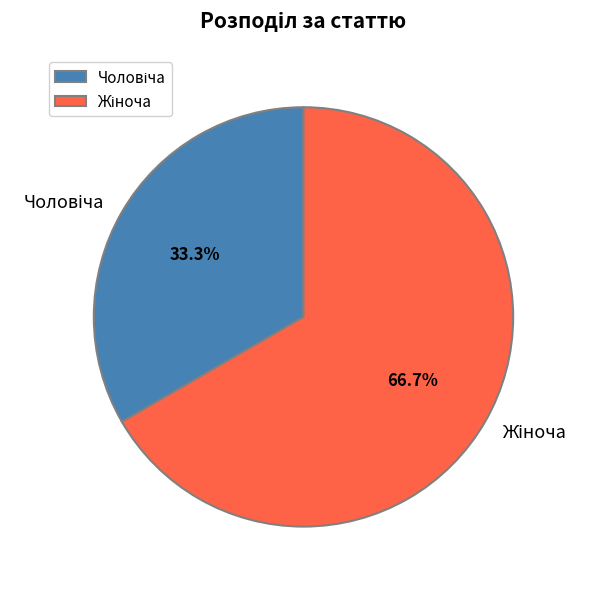

Does any single category account for the majority?

Yes